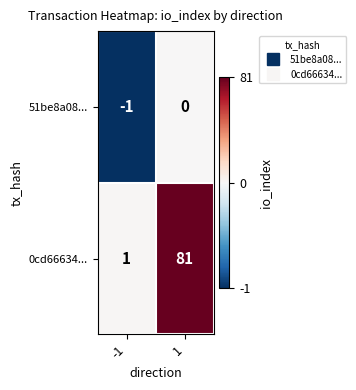

What is the greatest value displayed?

81